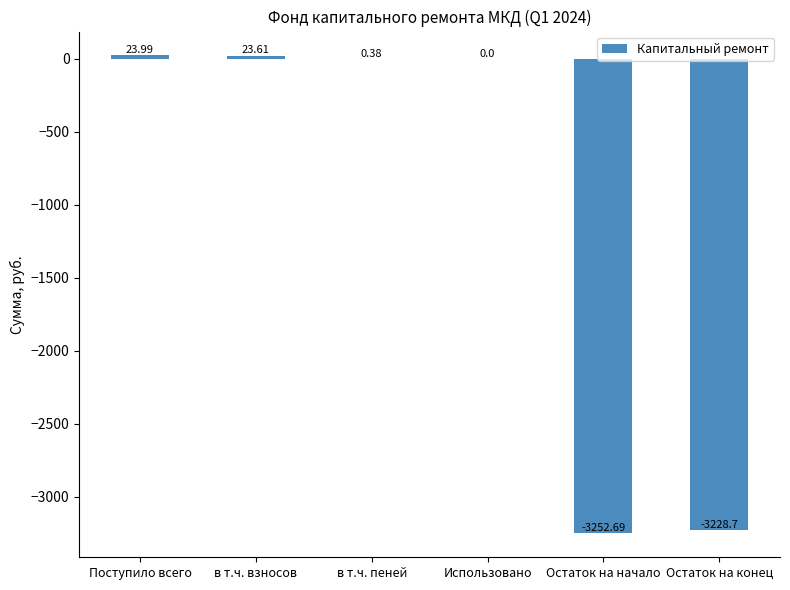

Where does the data first go above 0?

Поступило всего